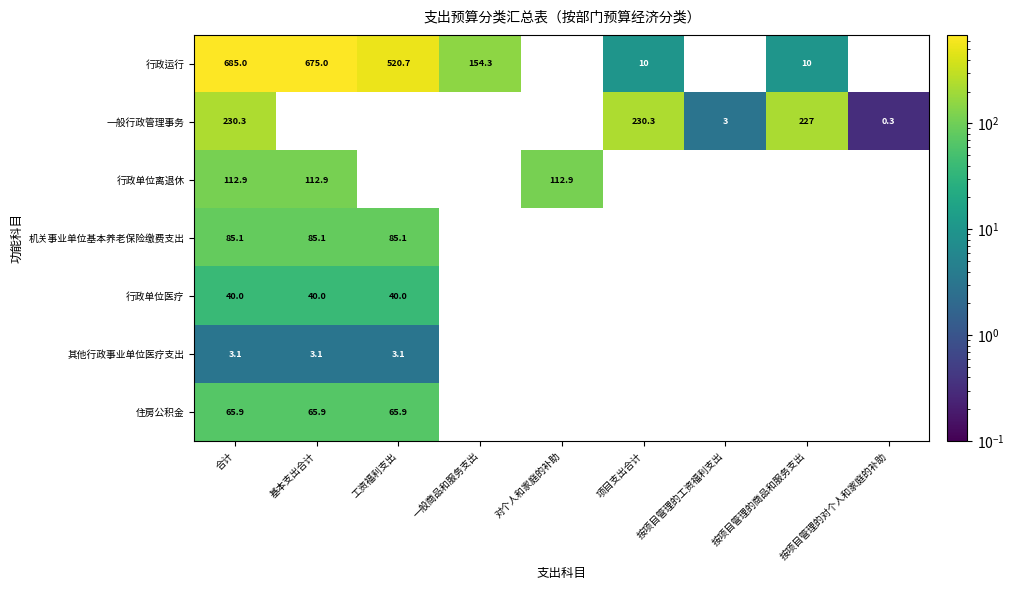

Is it true that 行政单位离退休 equals 52.6 at 基本支出合计?

False